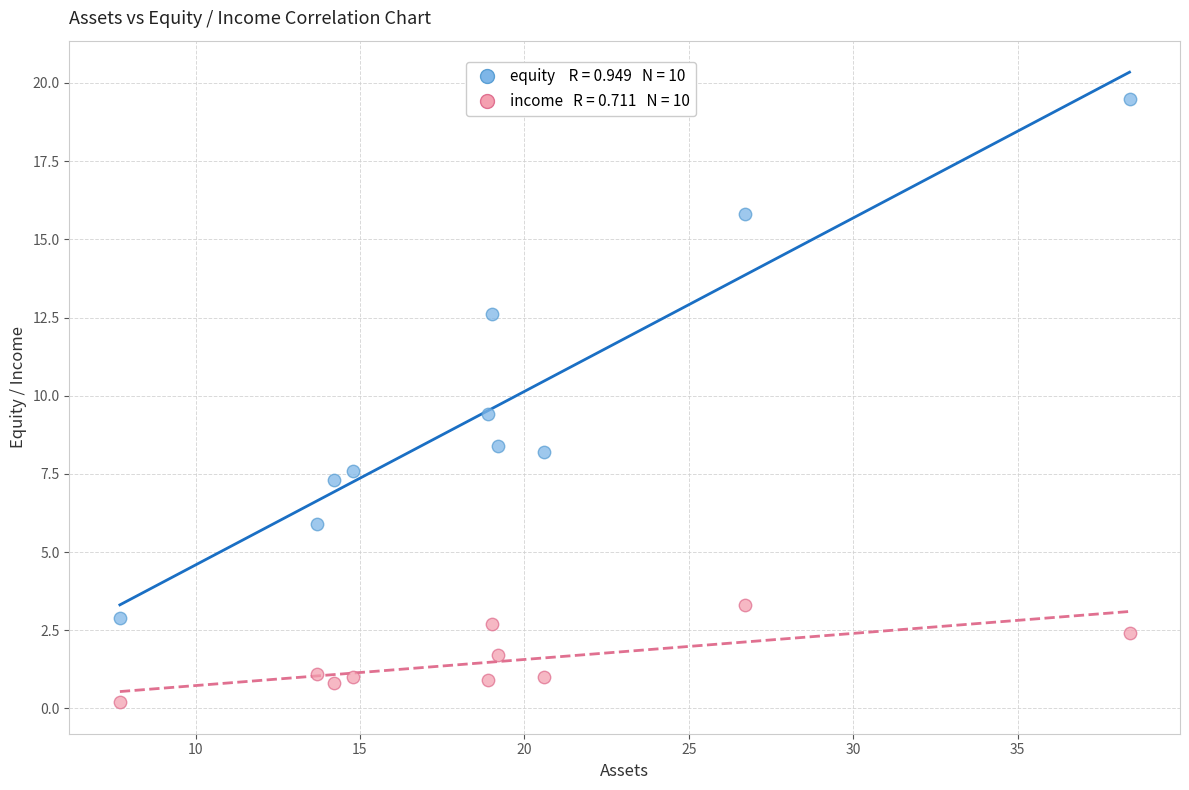

Across all data points, what is the range of X values (max minus min)?

30.7